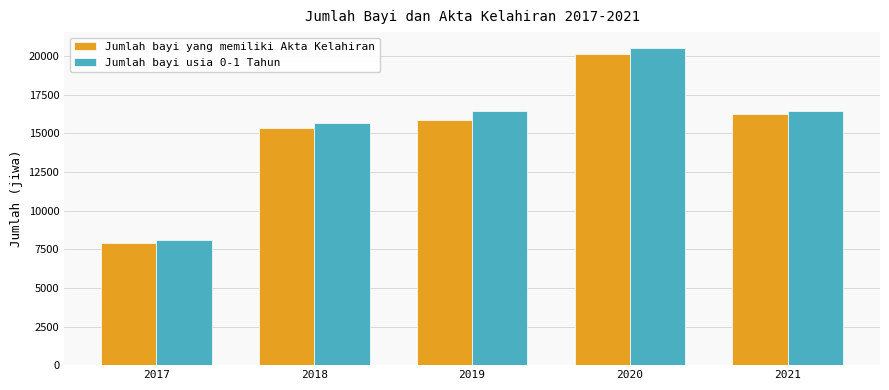

Rank the series by their maximum value, from highest to lowest.

Jumlah bayi usia 0-1 Tahun, Jumlah bayi yang memiliki Akta Kelahiran